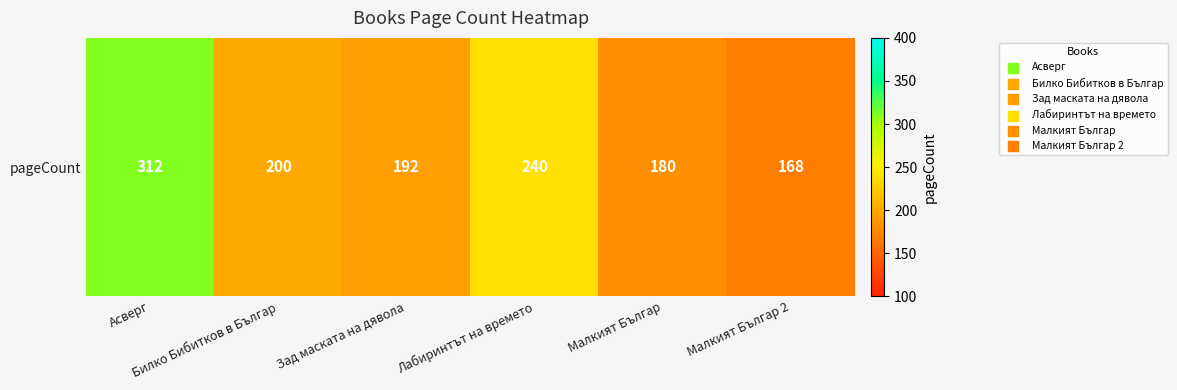

At which label is the value closest to 240?

Лабиринтът на времето